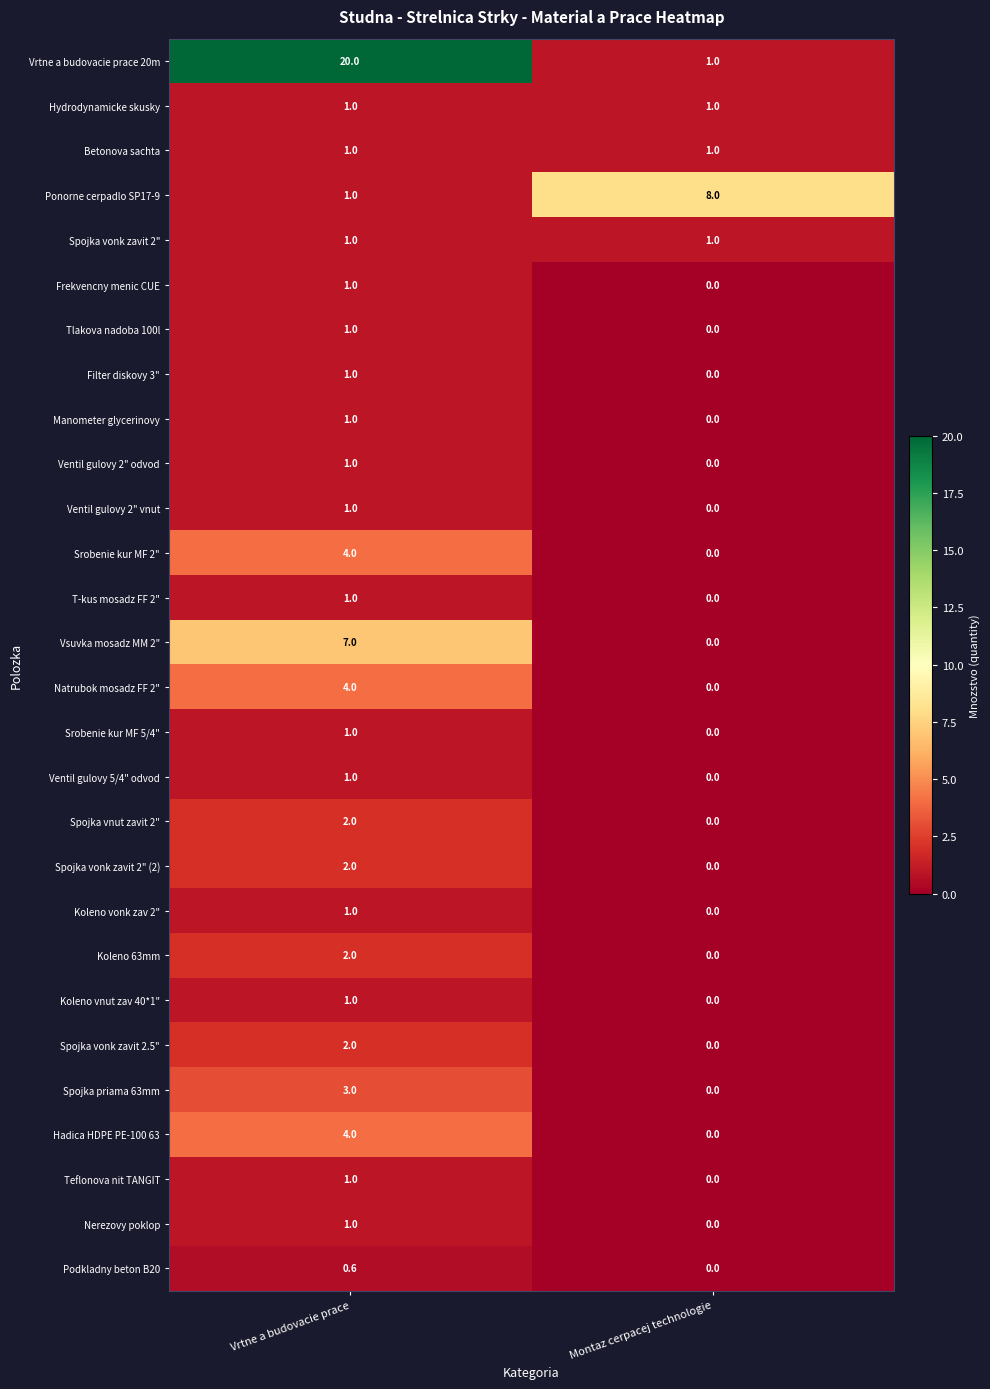

What is the difference between the highest and lowest values at Vrtne a budovacie prace?

19.4